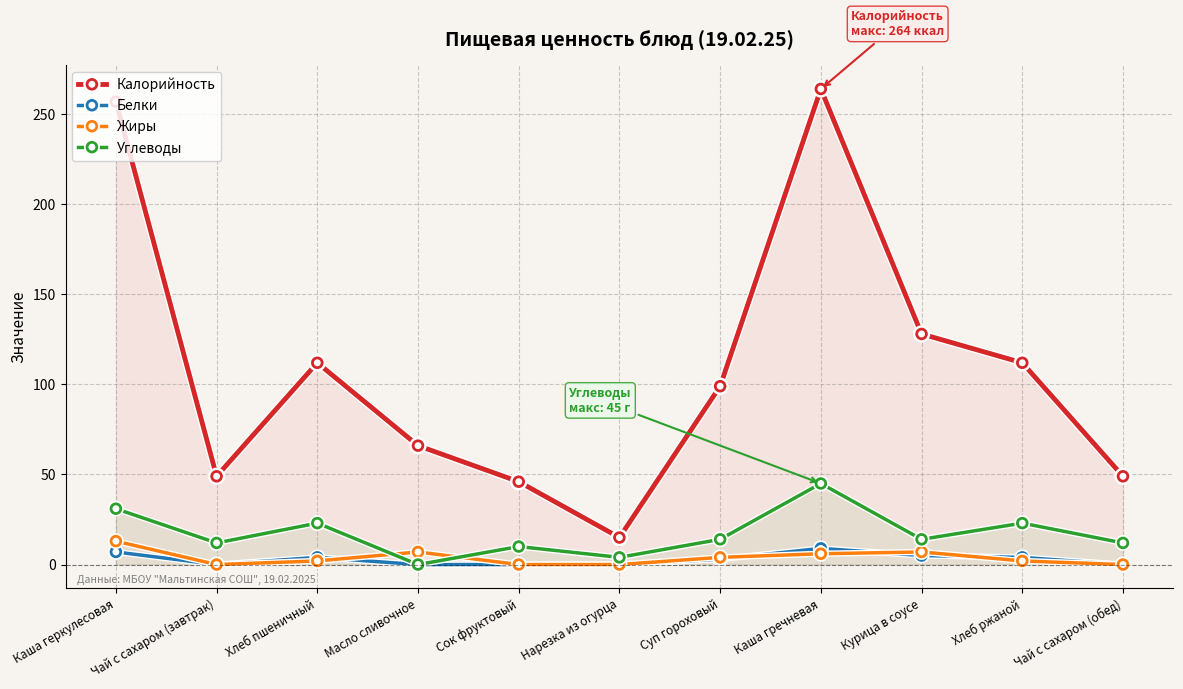

Is it true that Углеводы equals 45 at Каша гречневая?

True